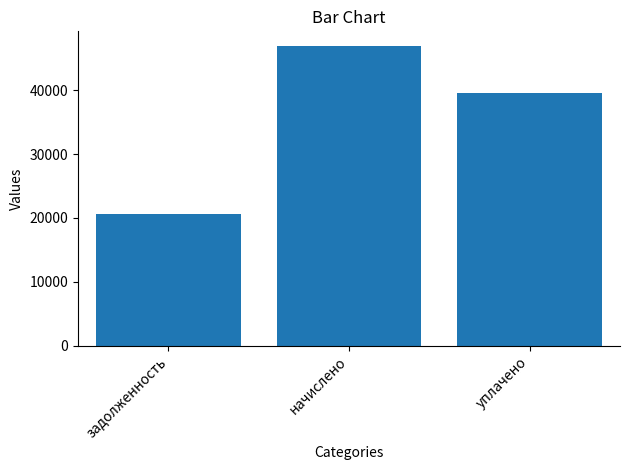

Reading left to right, what are all the values shown in this chart?

20575.2	46849.7	39526.6